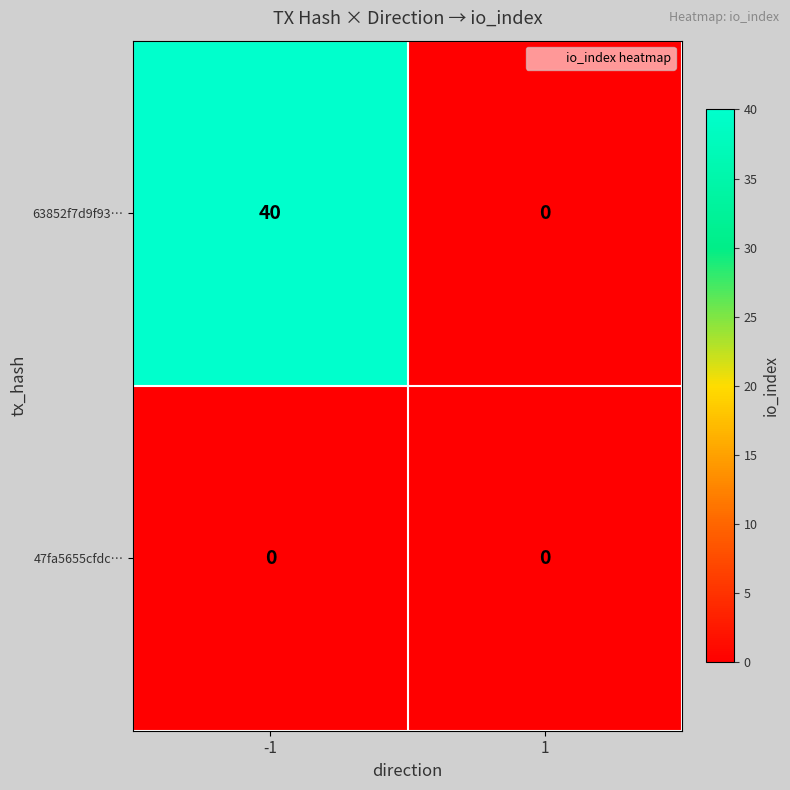

List the series in order of their peak value, highest first.

63852f7d9f93…, 47fa5655cfdc…